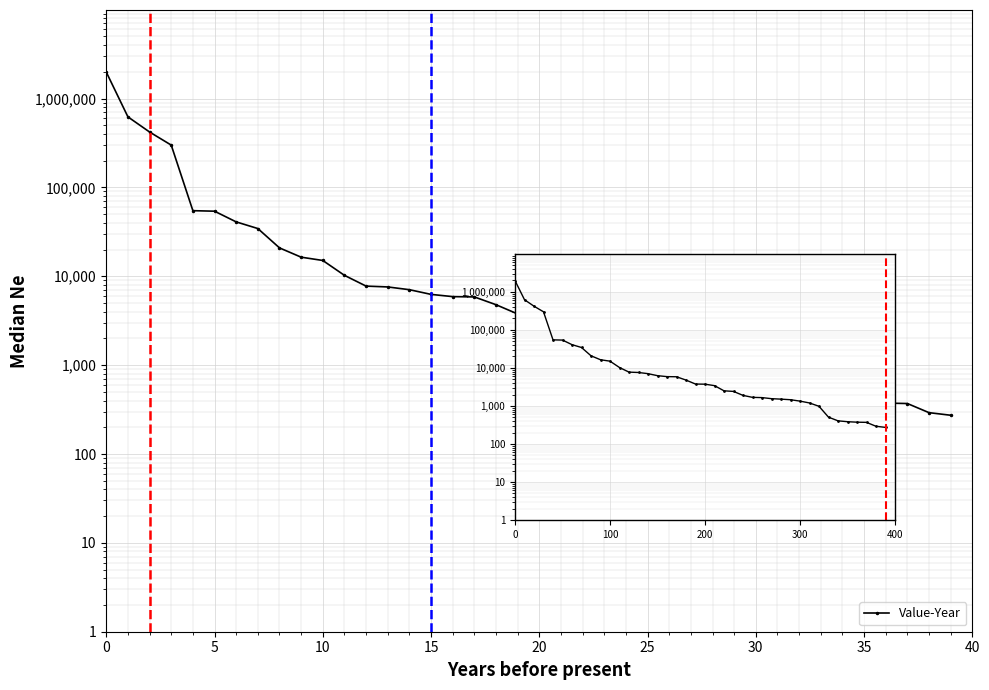

Is it true that the value at 14 is 11110?

False